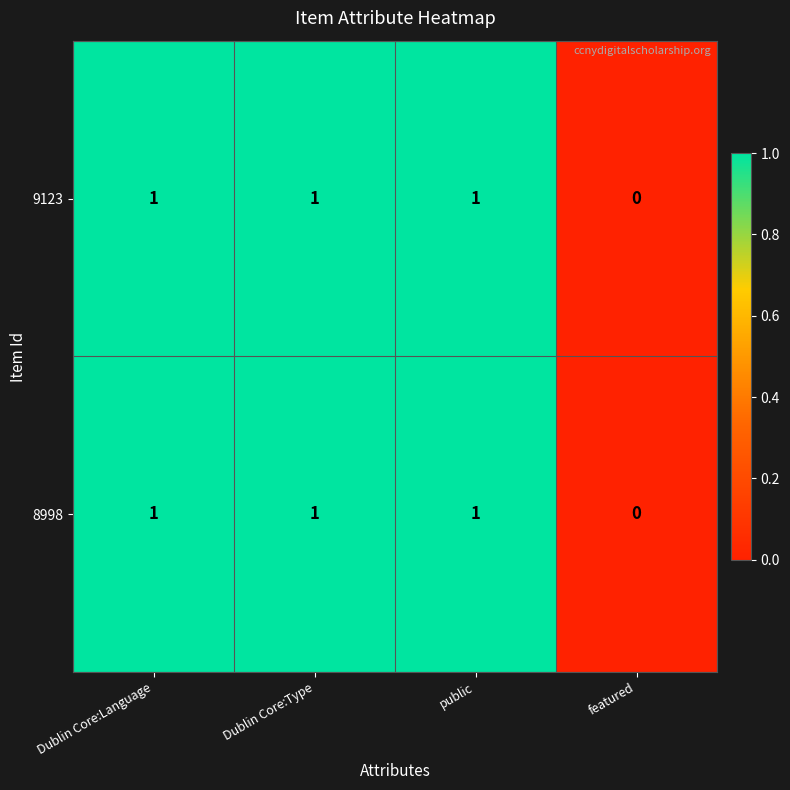

Reading left to right, what are all the values shown in this chart?

9123: Dublin Core:Language=1	Dublin Core:Type=1	public=1	featured=0
8998: Dublin Core:Language=1	Dublin Core:Type=1	public=1	featured=0